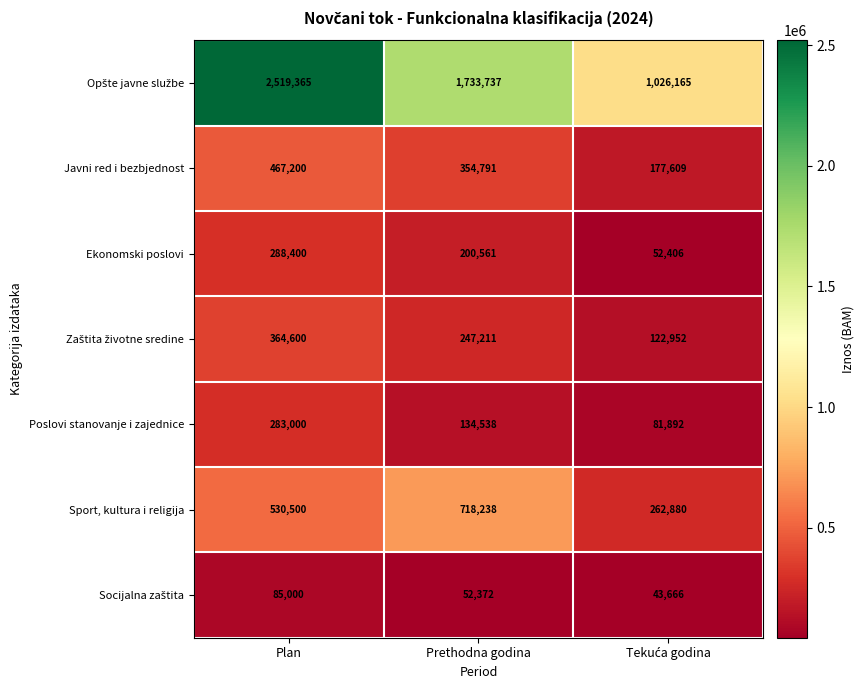

What is the maximum value shown in the chart?

2519365